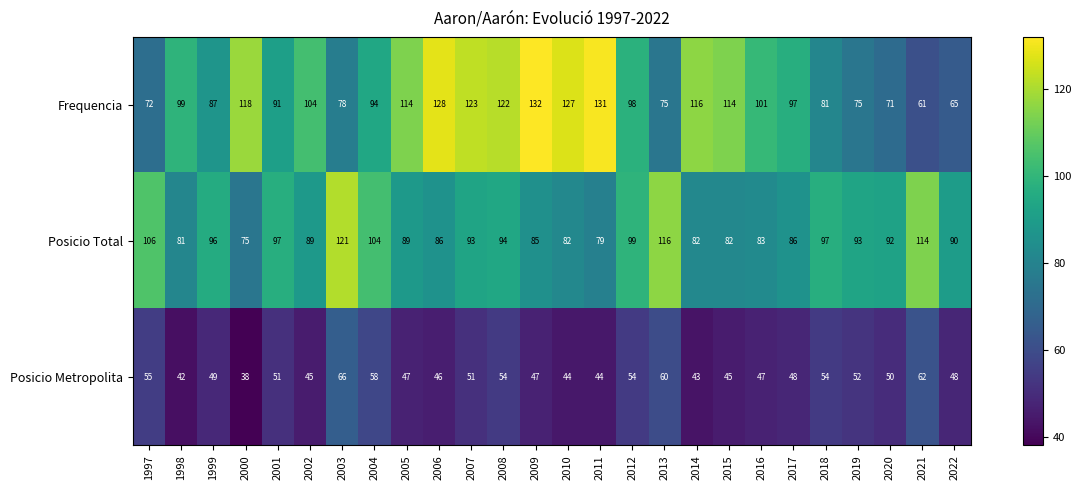

Is the value of Frequencia at 2008 greater than the value of Posicio Metropolita at 2000?

Yes